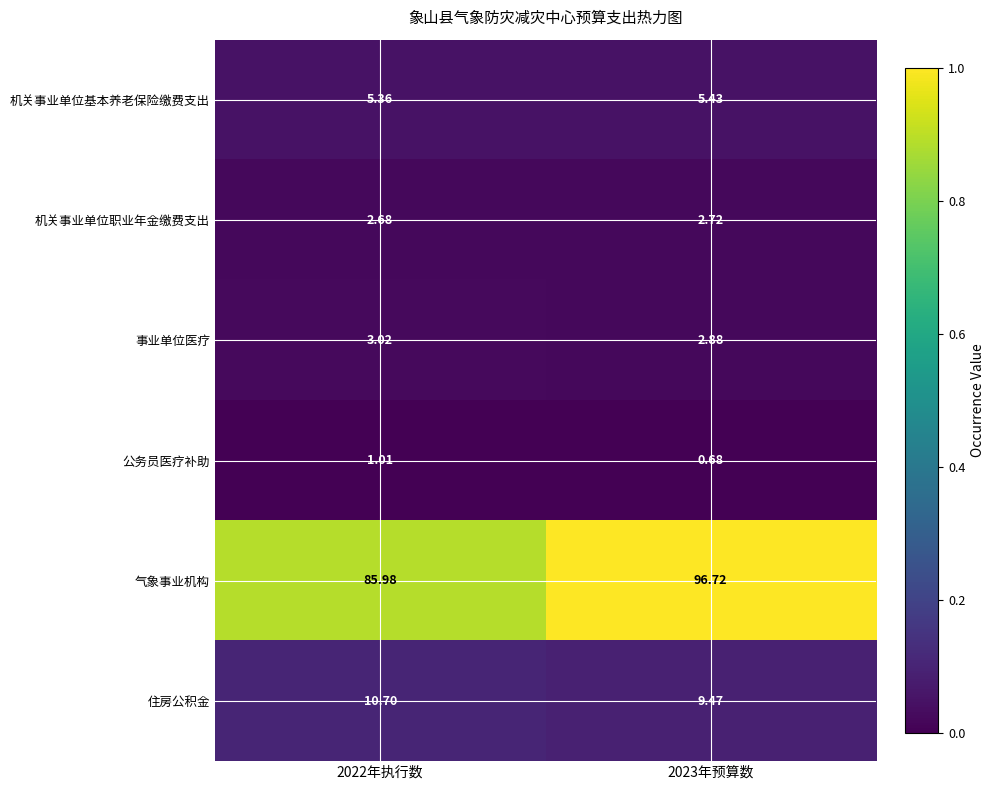

Between 2022年执行数 and 2023年预算数, which series saw the biggest shift?

气象事业机构